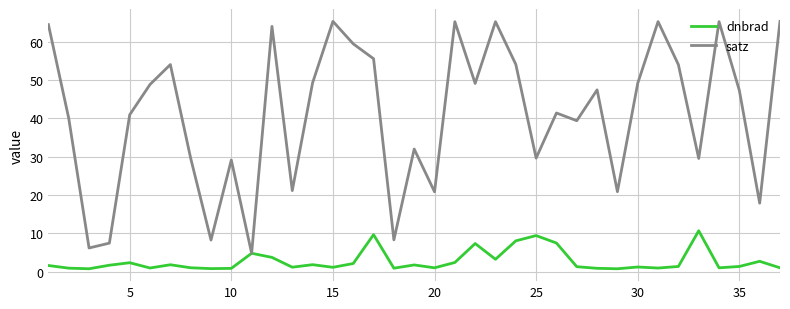

Rank the series by their maximum value, from highest to lowest.

satz, dnbrad